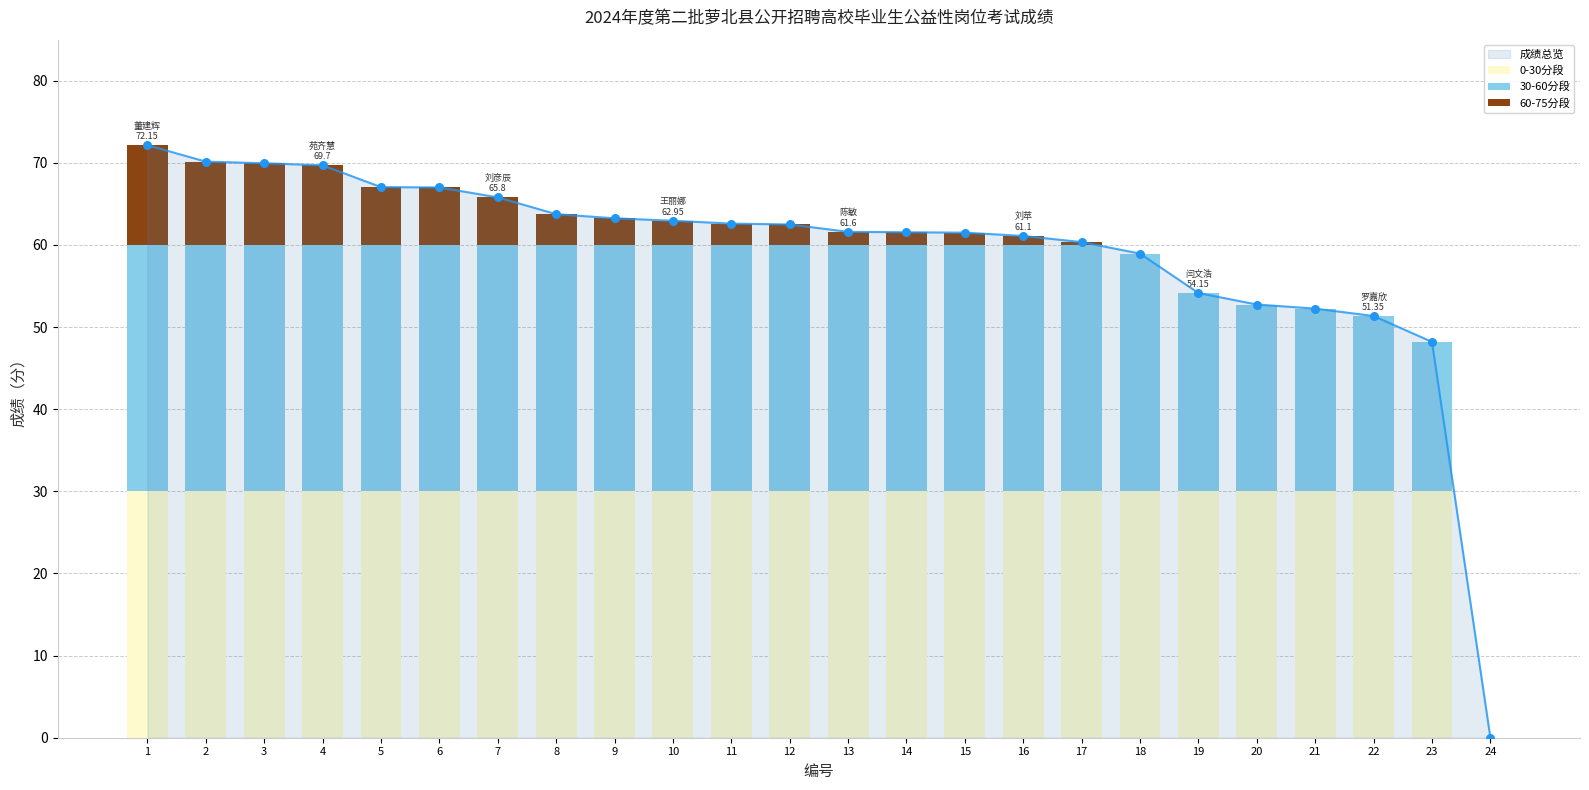

At how many categories does at least one series exceed 11?

23